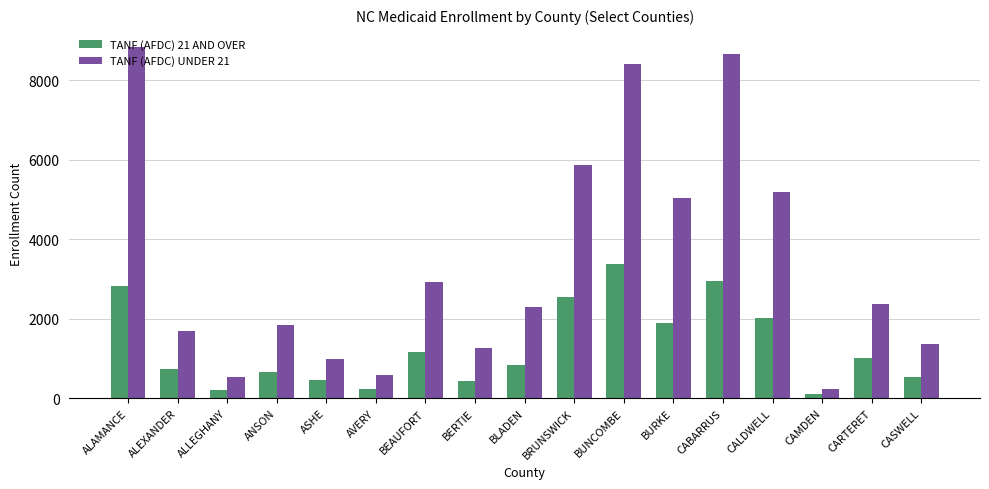

What is the average value of the TANF (AFDC) 21 AND OVER series?

1289